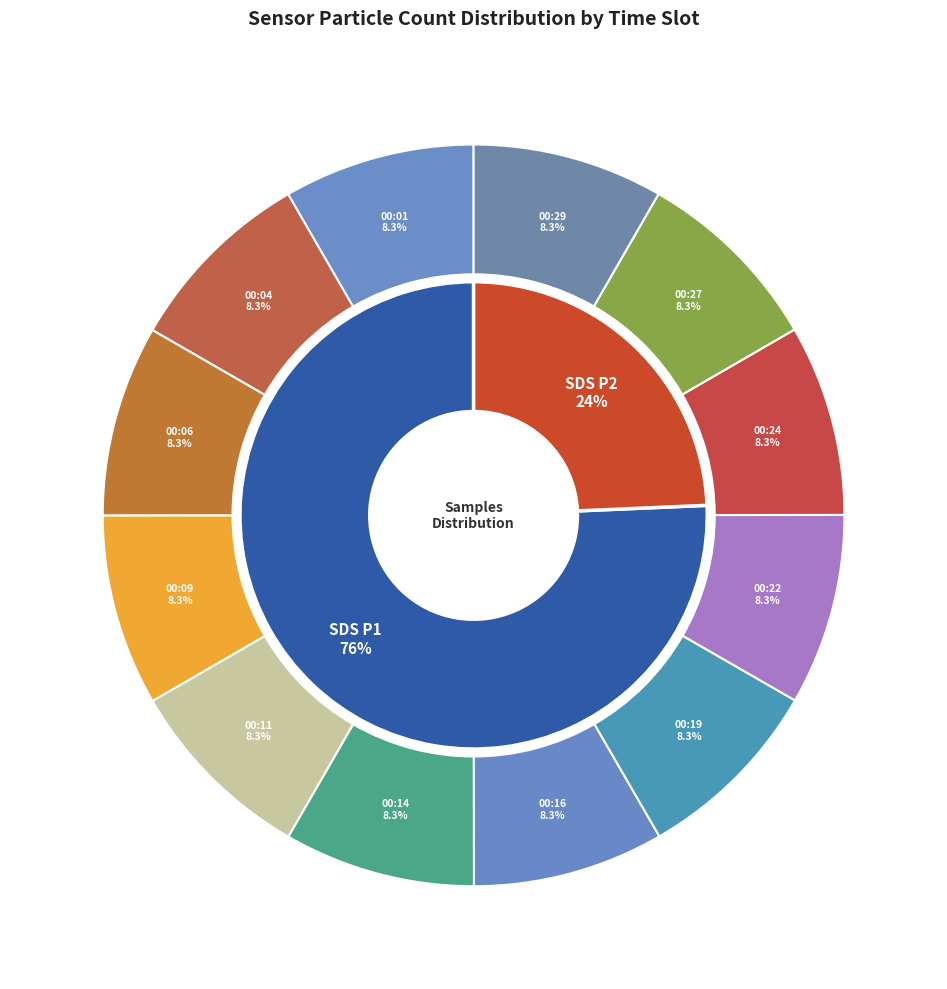

What is the total percentage of 00:19 and 00:27?

16.7%